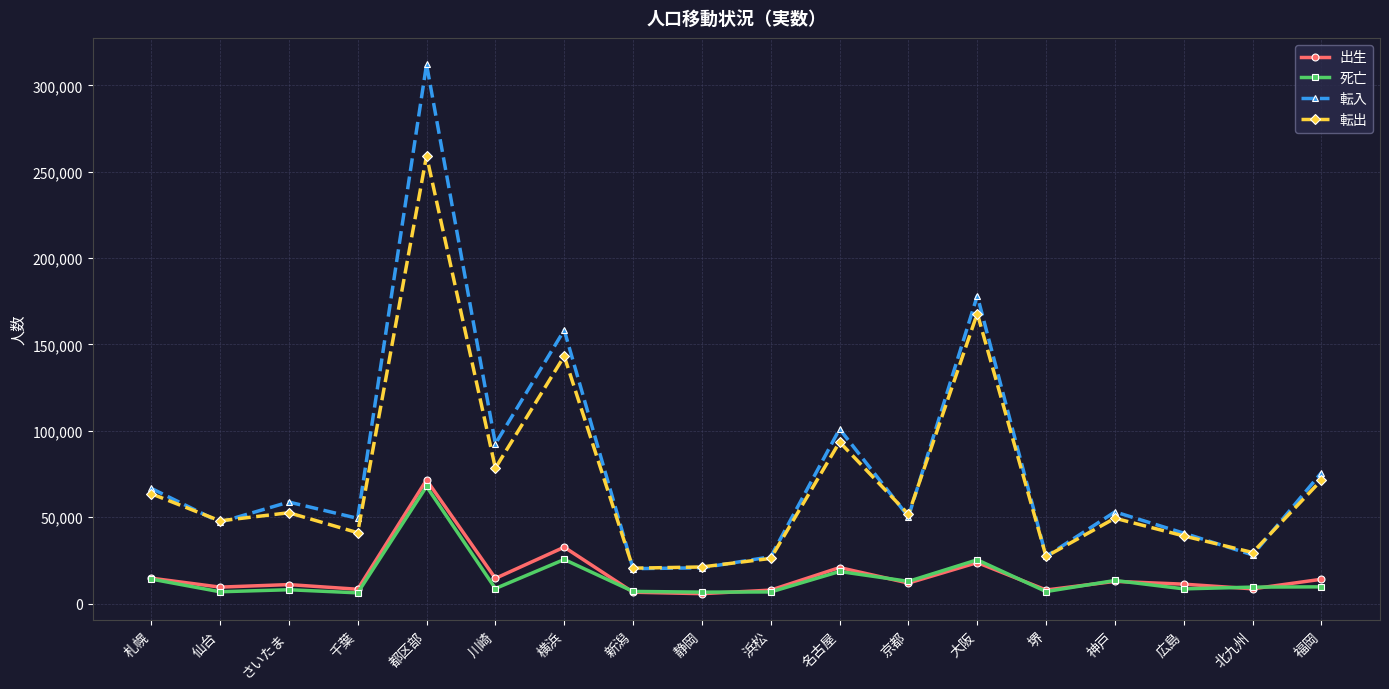

Where is the first local maximum for 転出?

さいたま